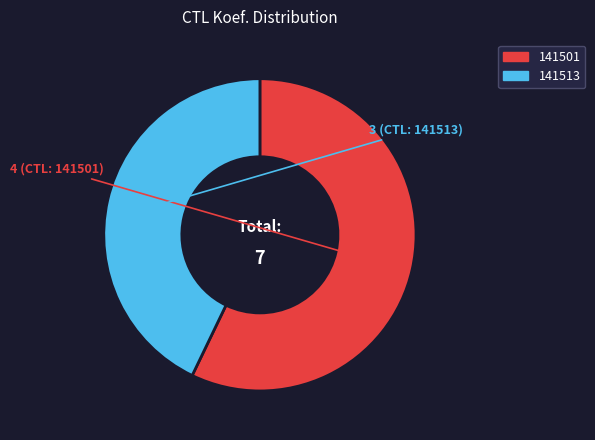

How many segments does this pie chart have?

2